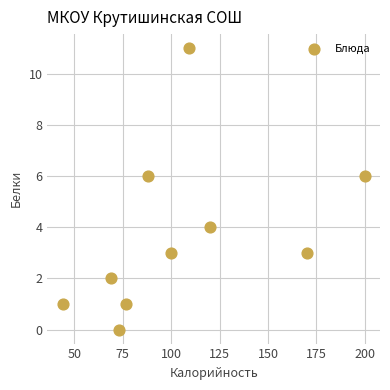

What is the average Y value?

4